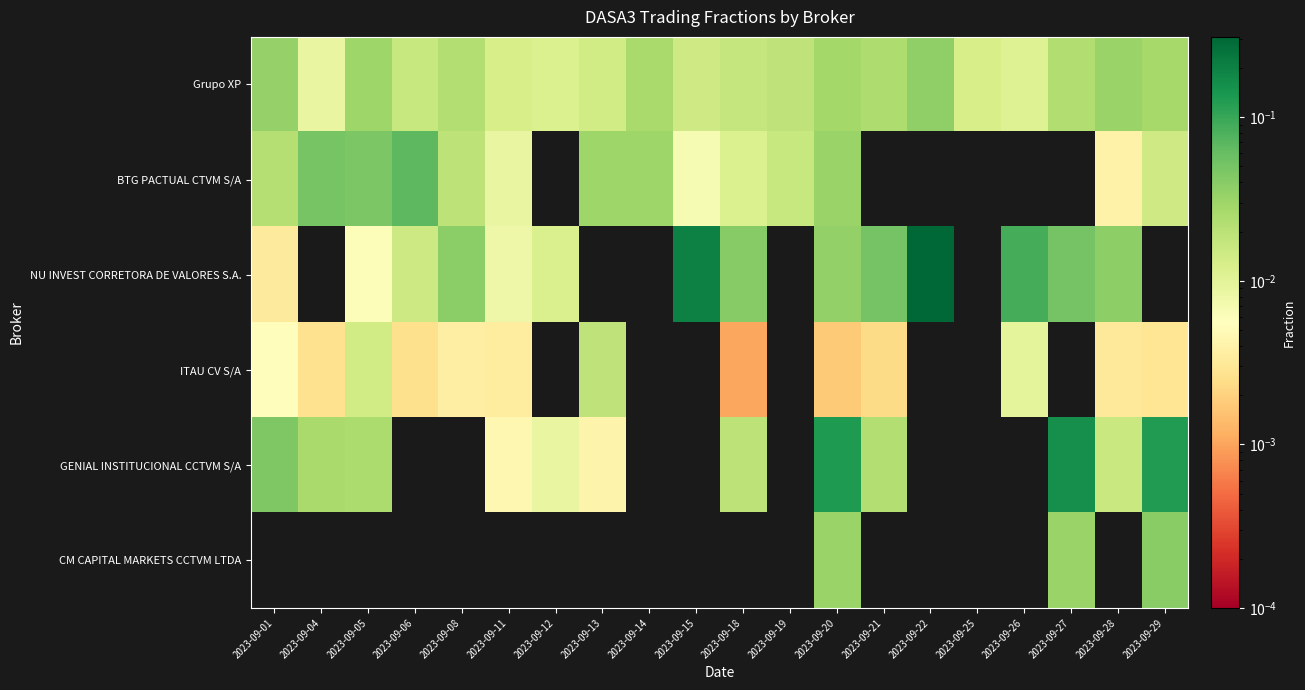

Rank the series by their maximum value, from highest to lowest.

NU INVEST CORRETORA DE VALORES S.A., GENIAL INSTITUCIONAL CCTVM S/A, BTG PACTUAL CTVM S/A, CM CAPITAL MARKETS CCTVM LTDA, Grupo XP, ITAU CV S/A